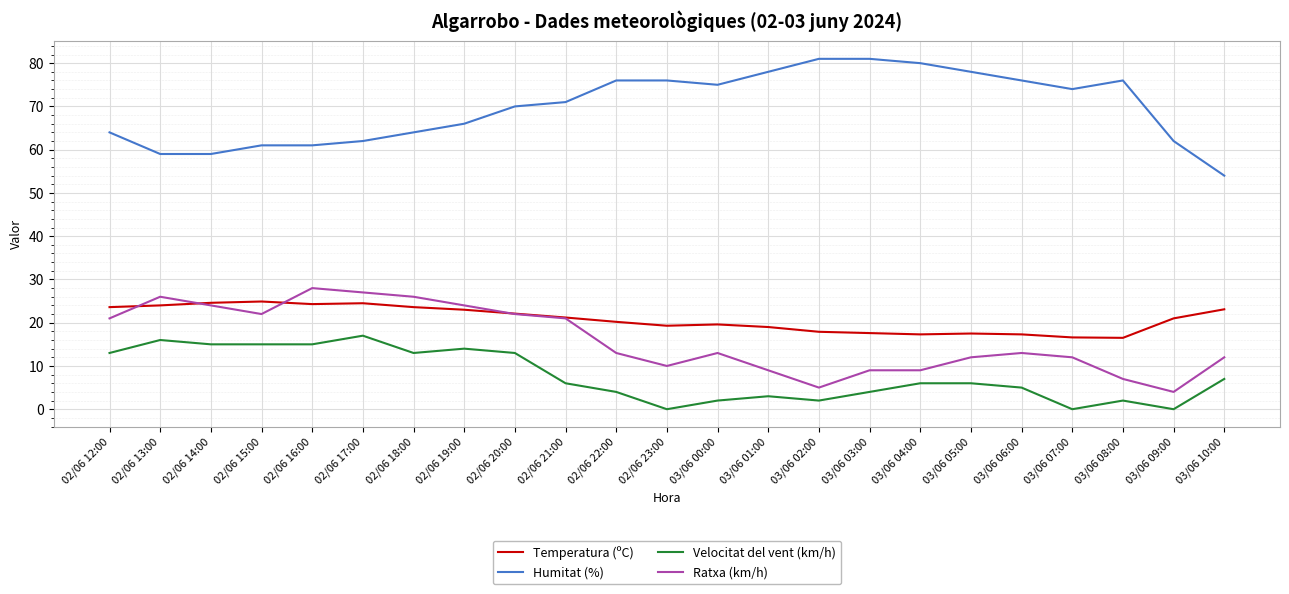

Is the value of Ratxa (km/h) at 03/06 00:00 greater than the value of Humitat (%) at 03/06 08:00?

No